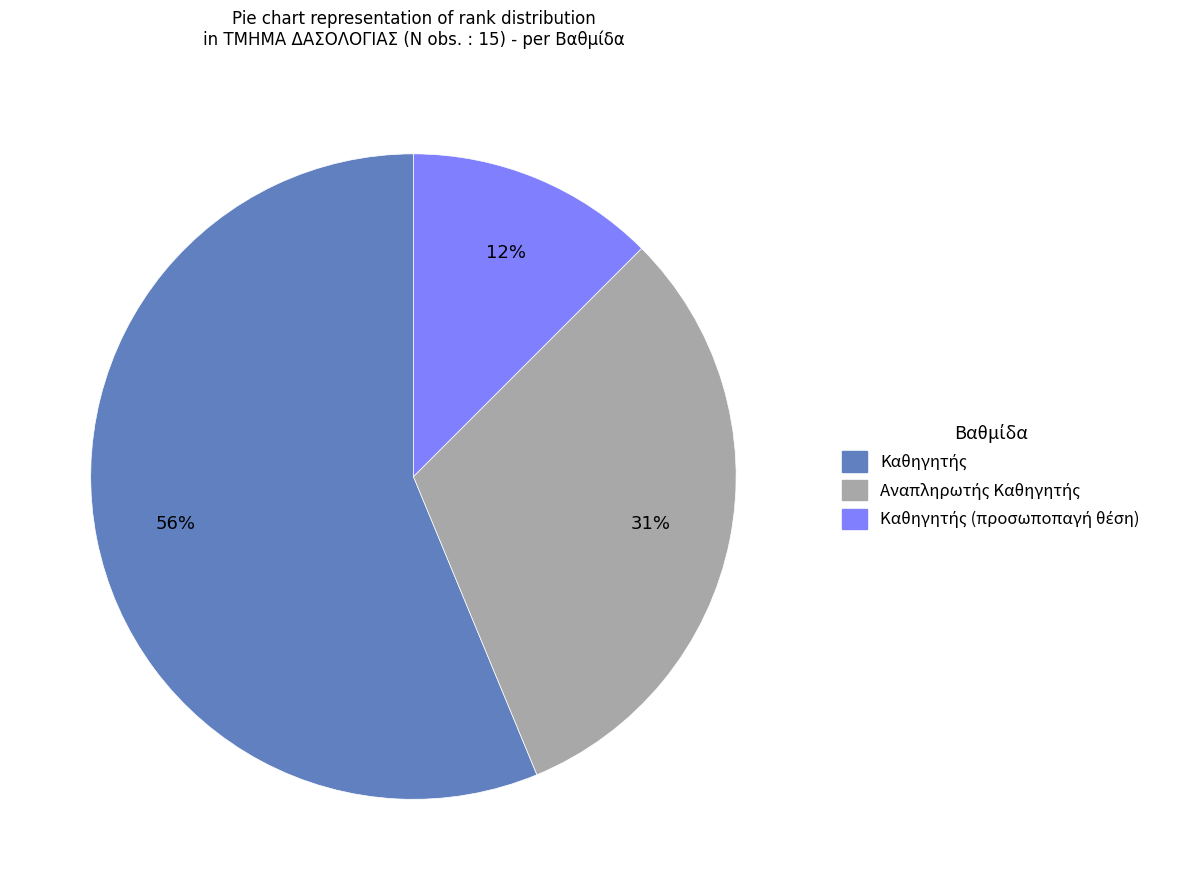

Is there any slice that represents more than half of the pie?

Yes